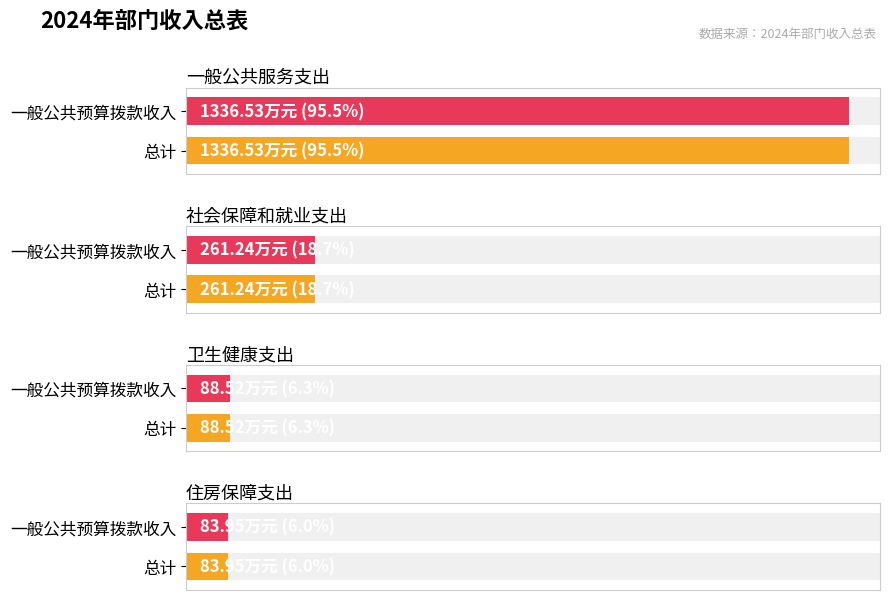

How many groups of bars are there?

4